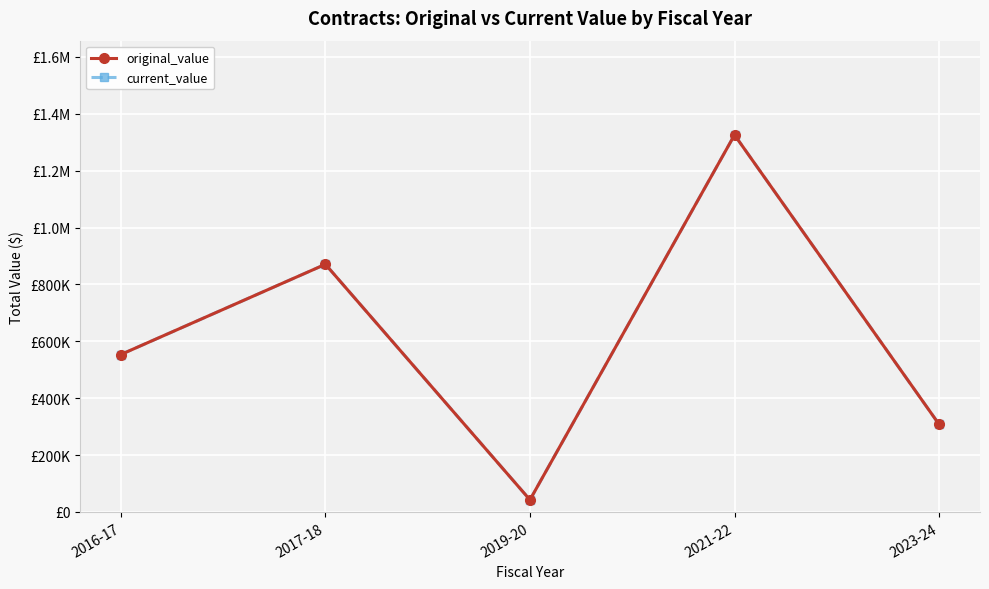

What is the label of the 1st point from the left?

2016-17